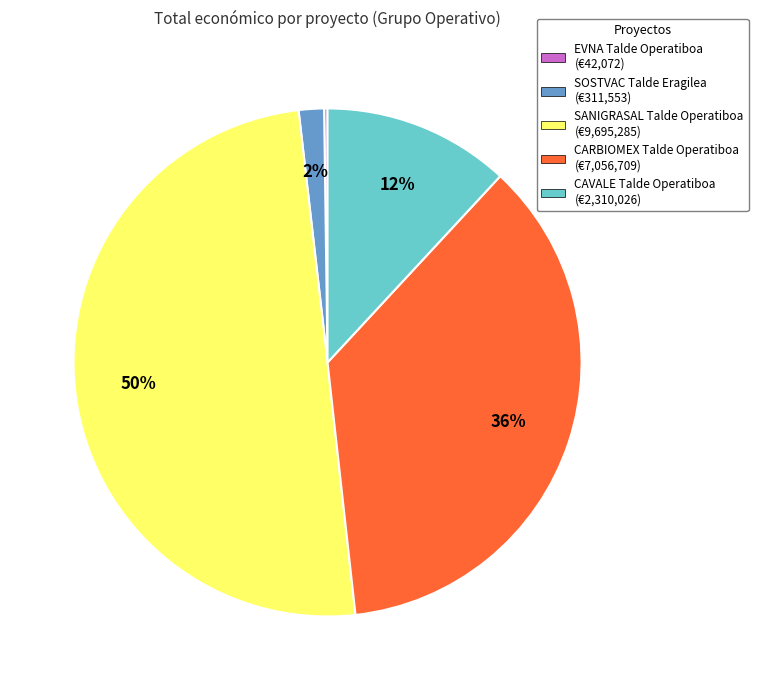

Does CARBIOMEX Talde Operatiboa (€7,056,709) represent more than half of the total?

No